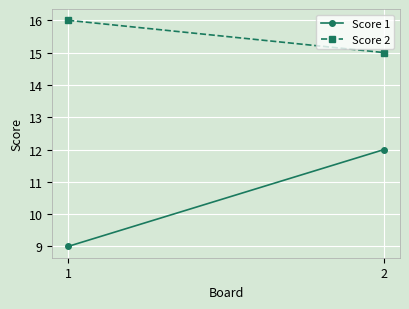

What is the difference between the Score 2 values at 2 and 1?

1